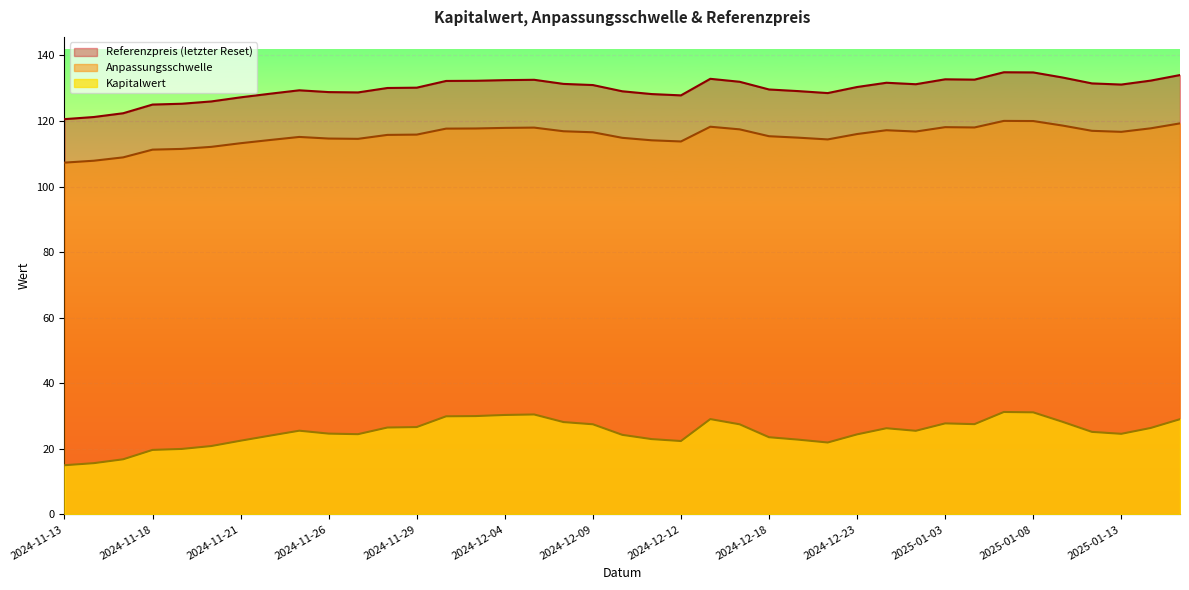

Where is Anpassungsschwelle nearest to the value 113?

2024-11-21